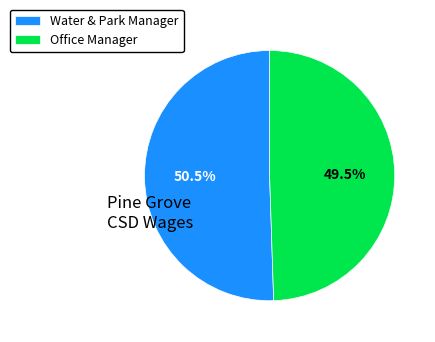

What is the largest slice in the pie chart?

Water & Park Manager